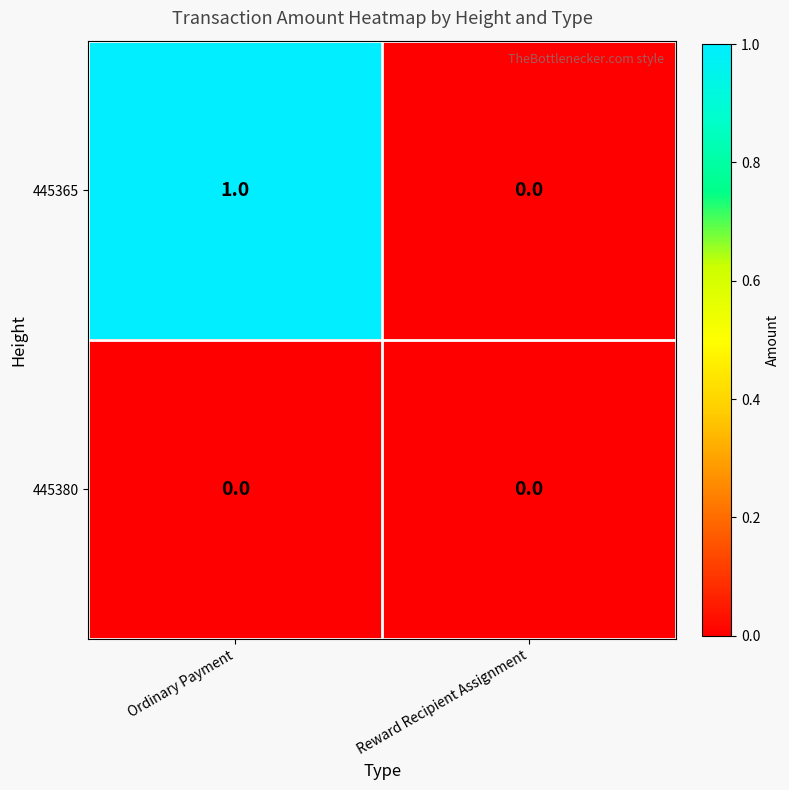

How many series are shown in this chart?

2